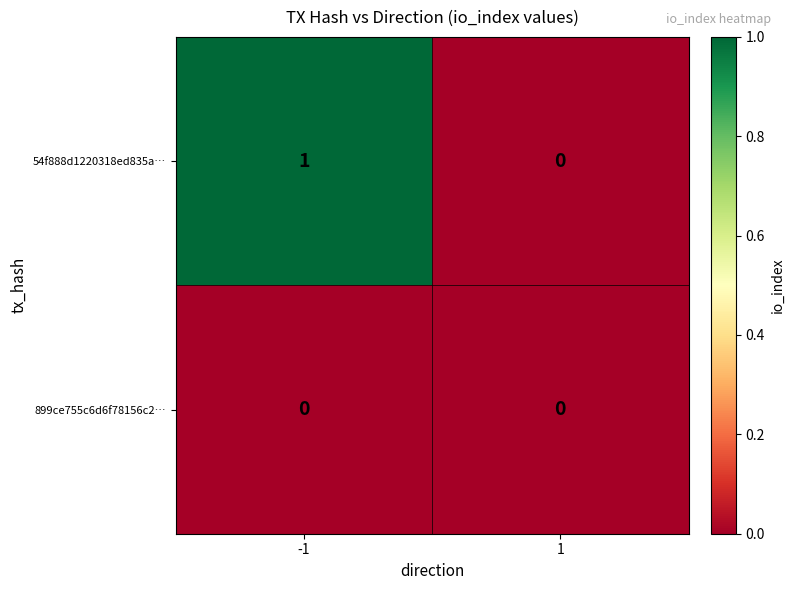

Reading left to right, what are all the values shown in this chart?

54f888d1220318ed835a…: 1	0
899ce755c6d6f78156c2…: 0	0